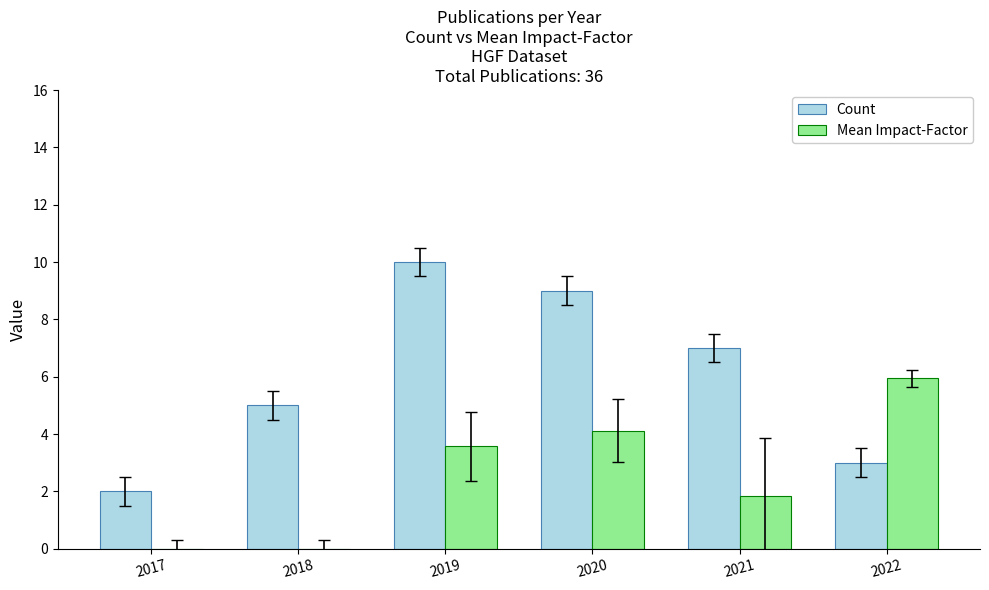

What is the total value across all series at 2019?

13.6